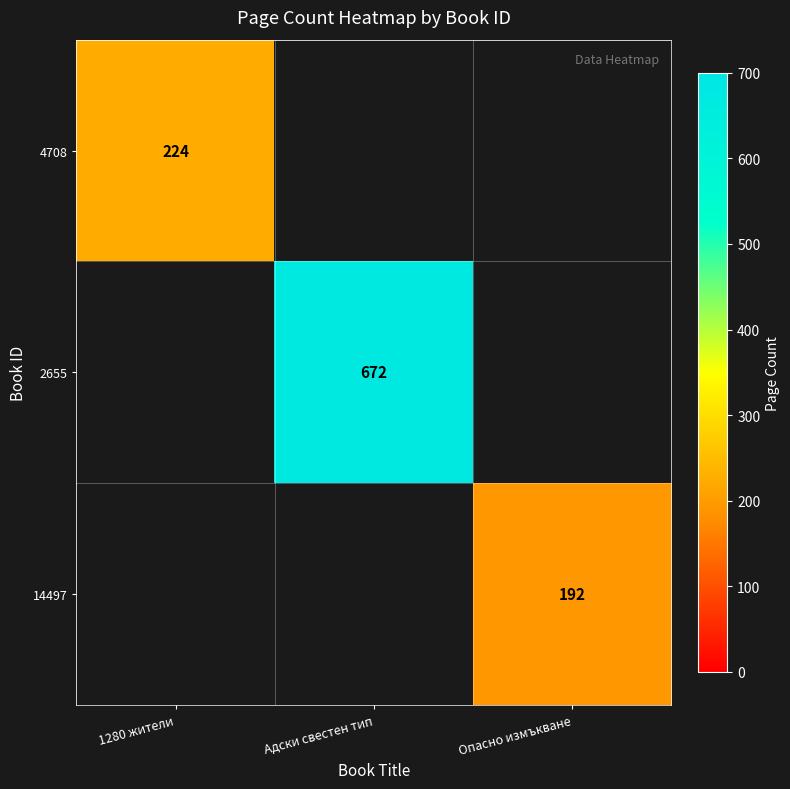

The 4708 series shows 151 at 1280 жители. True or false?

False